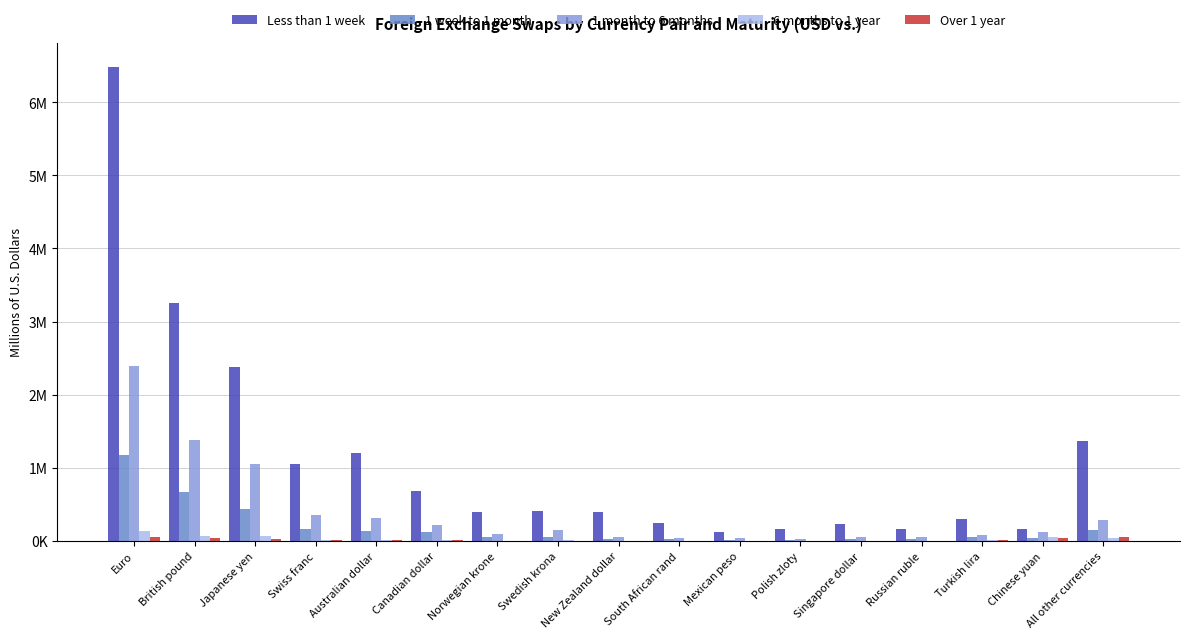

Reading left to right, extract all data points from this chart.

Less than 1 week: Euro=6487841	British pound=3256806	Japanese yen=2384221	Swiss franc=1052420	Australian dollar=1201057	Canadian dollar=679498	Norwegian krone=394353	Swedish krona=406726	New Zealand dollar=403906	South African rand=240348	Mexican peso=122322	Polish zloty=166225	Singapore dollar=230222	Russian ruble=168808	Turkish lira=300412	Chinese yuan=169282	All other currencies=1364535
1 week to 1 month: Euro=1183095	British pound=671445	Japanese yen=433317	Swiss franc=169794	Australian dollar=139536	Canadian dollar=125282	Norwegian krone=60631	Swedish krona=49057	New Zealand dollar=28586	South African rand=23660	Mexican peso=16361	Polish zloty=20529	Singapore dollar=28187	Russian ruble=22163	Turkish lira=59697	Chinese yuan=36483	All other currencies=156395
1 month to 6 months: Euro=2393210	British pound=1375171	Japanese yen=1052408	Swiss franc=359030	Australian dollar=312500	Canadian dollar=213898	Norwegian krone=93066	Swedish krona=146109	New Zealand dollar=59007	South African rand=42886	Mexican peso=42454	Polish zloty=26448	Singapore dollar=59735	Russian ruble=51318	Turkish lira=85906	Chinese yuan=126723	All other currencies=282072
6 months to 1 year: Euro=131872	British pound=66394	Japanese yen=62427	Swiss franc=16605	Australian dollar=14606	Canadian dollar=13649	Norwegian krone=3745	Swedish krona=10378	New Zealand dollar=1356	South African rand=3349	Mexican peso=3240	Polish zloty=357	Singapore dollar=6812	Russian ruble=5141	Turkish lira=13939	Chinese yuan=51716	All other currencies=44051
Over 1 year: Euro=54650	British pound=45303	Japanese yen=27388	Swiss franc=12376	Australian dollar=8657	Canadian dollar=9021	Norwegian krone=1820	Swedish krona=2621	New Zealand dollar=5621	South African rand=3206	Mexican peso=1665	Polish zloty=679	Singapore dollar=6857	Russian ruble=2954	Turkish lira=8169	Chinese yuan=46599	All other currencies=53257